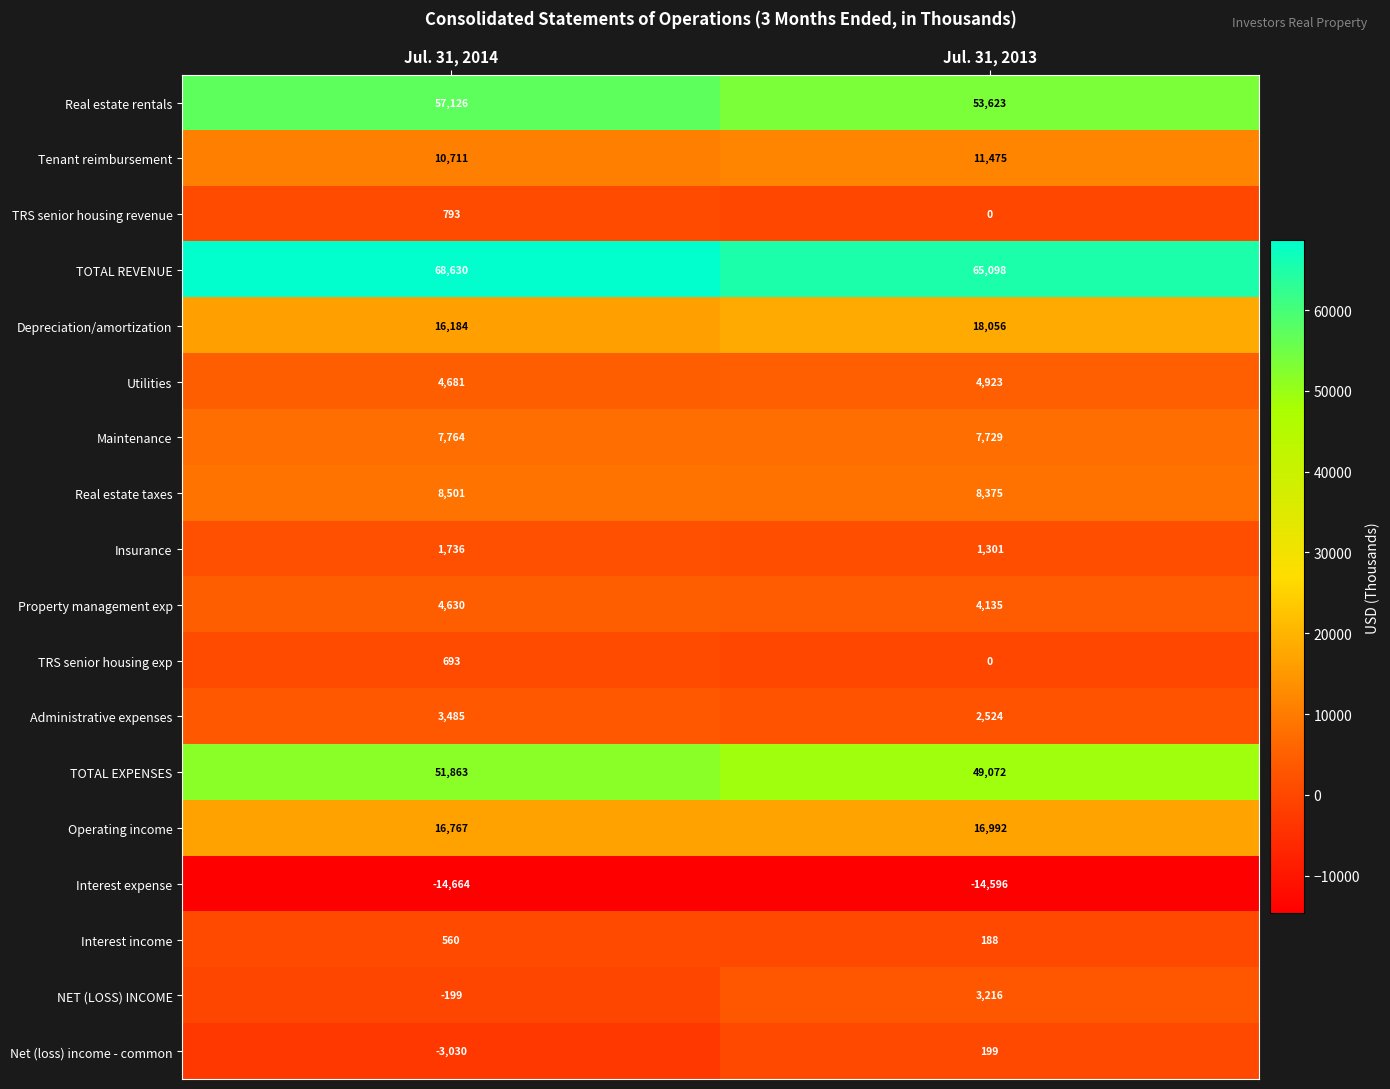

At which category is the sum across all series the highest?

Jul. 31, 2014